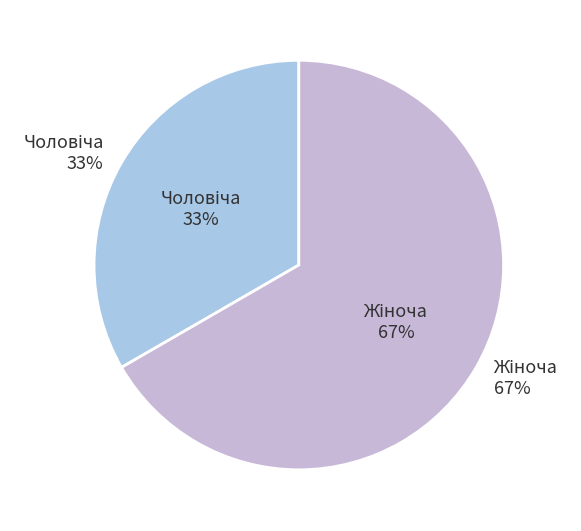

Which category has the smallest portion of the pie?

Чоловіча